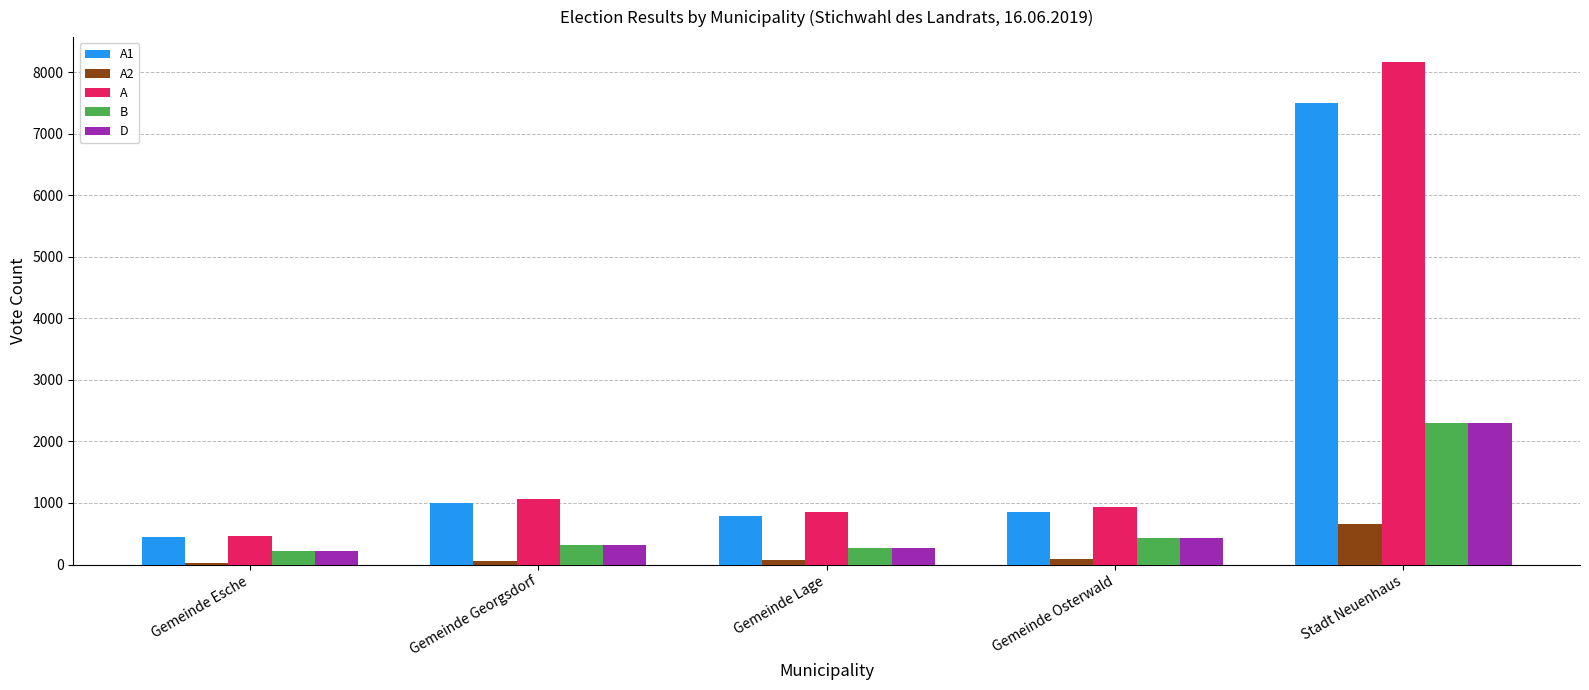

Is the value of A2 at Gemeinde Esche greater than the value of A at Stadt Neuenhaus?

No